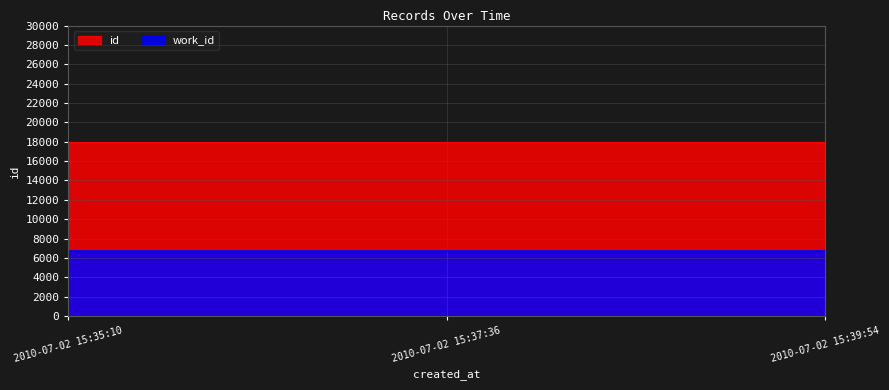

The chart shows a value of 24553 at 2010-07-02 15:39:54. True or false?

False